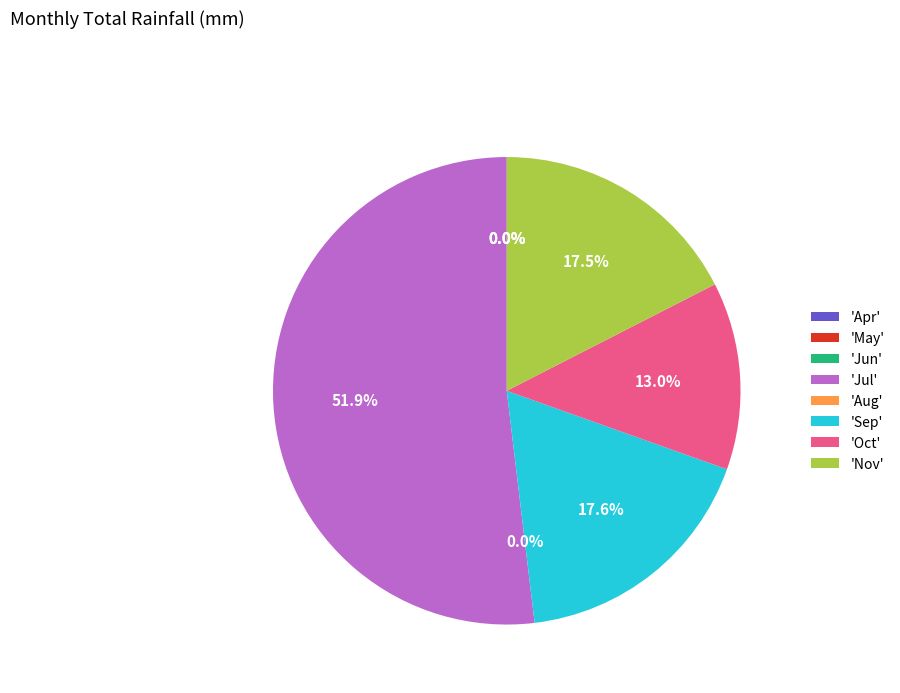

True or false: Oct accounts for 6% of the total.

False